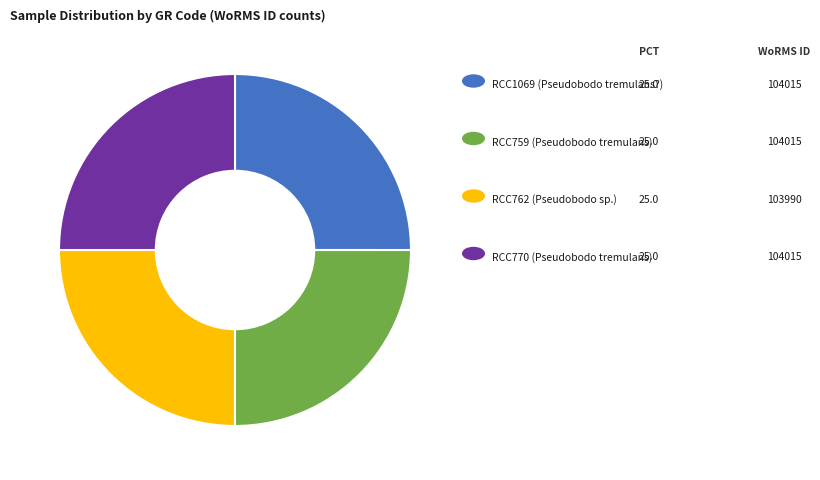

Is there any slice that represents more than half of the pie?

No